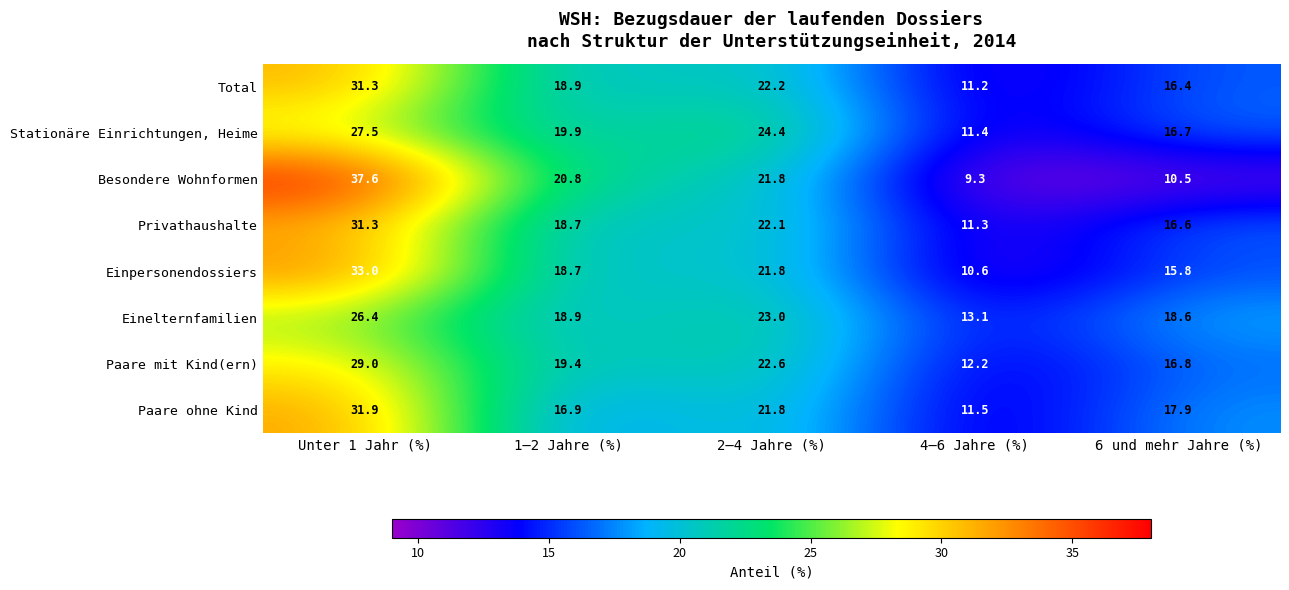

What is the maximum value shown in the chart?

37.6